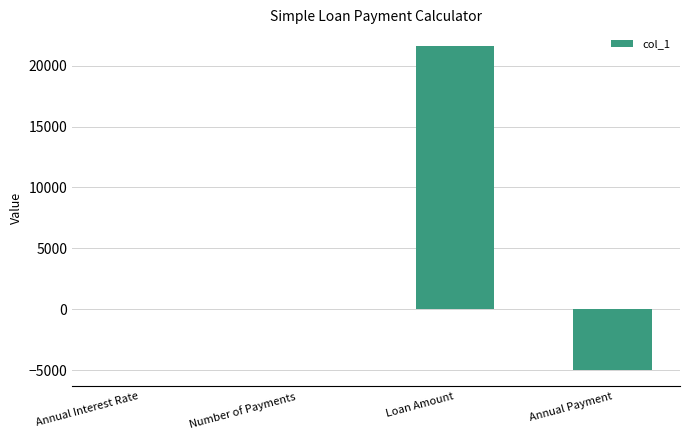

What is the approximate value at Loan Amount?

21647.4